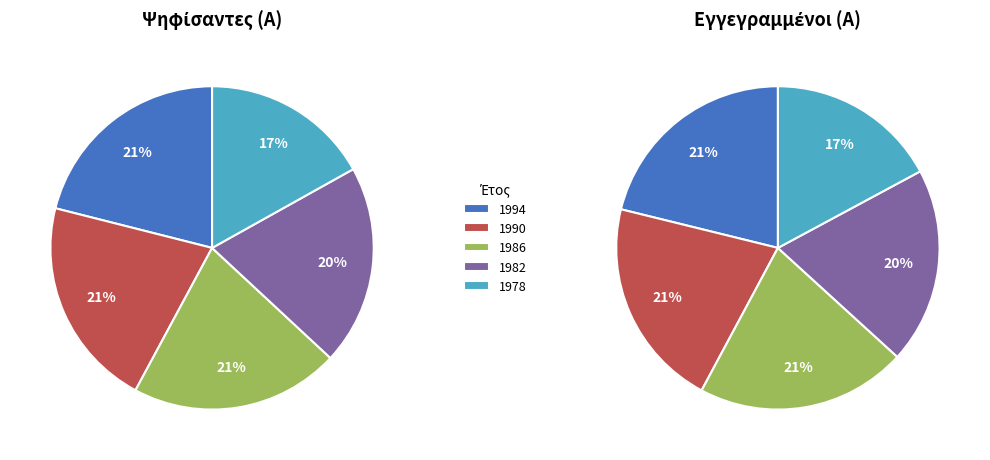

Between 1978 and 1990, which is larger?

1990